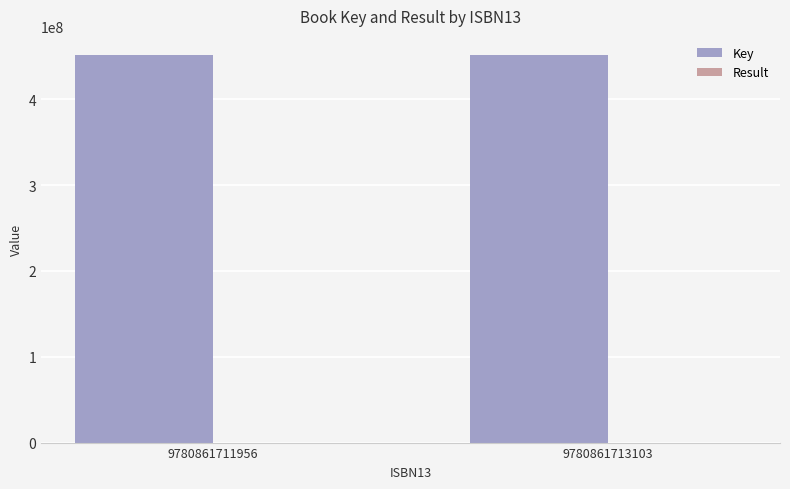

Which series has the largest total across all categories?

Key